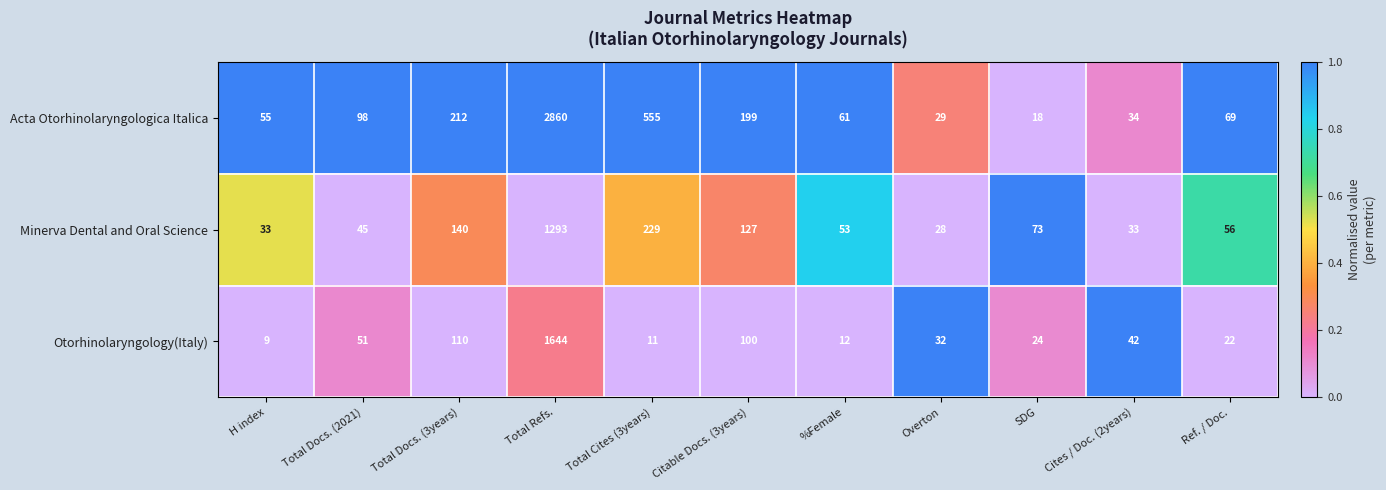

Which series has the largest total across all categories?

Acta Otorhinolaryngologica Italica